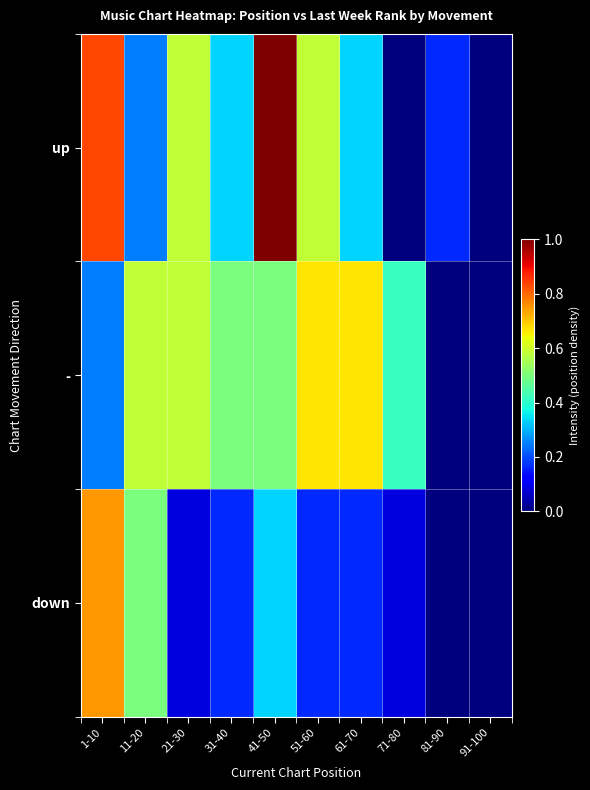

Which series changed the most between 1-10 and 11-20?

up